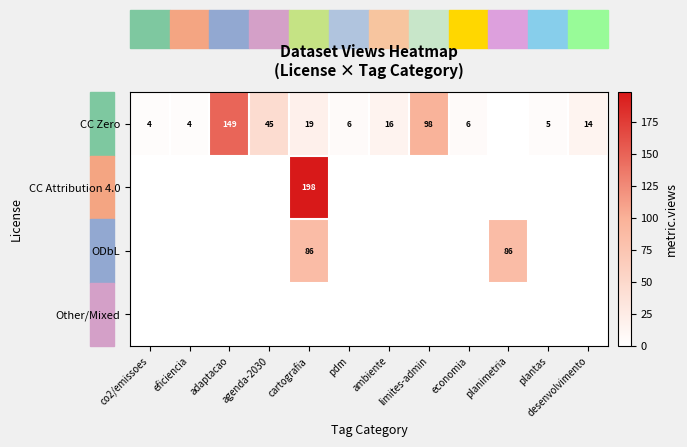

True or false: CC Zero has a value of 14 at desenvolvimento.

True